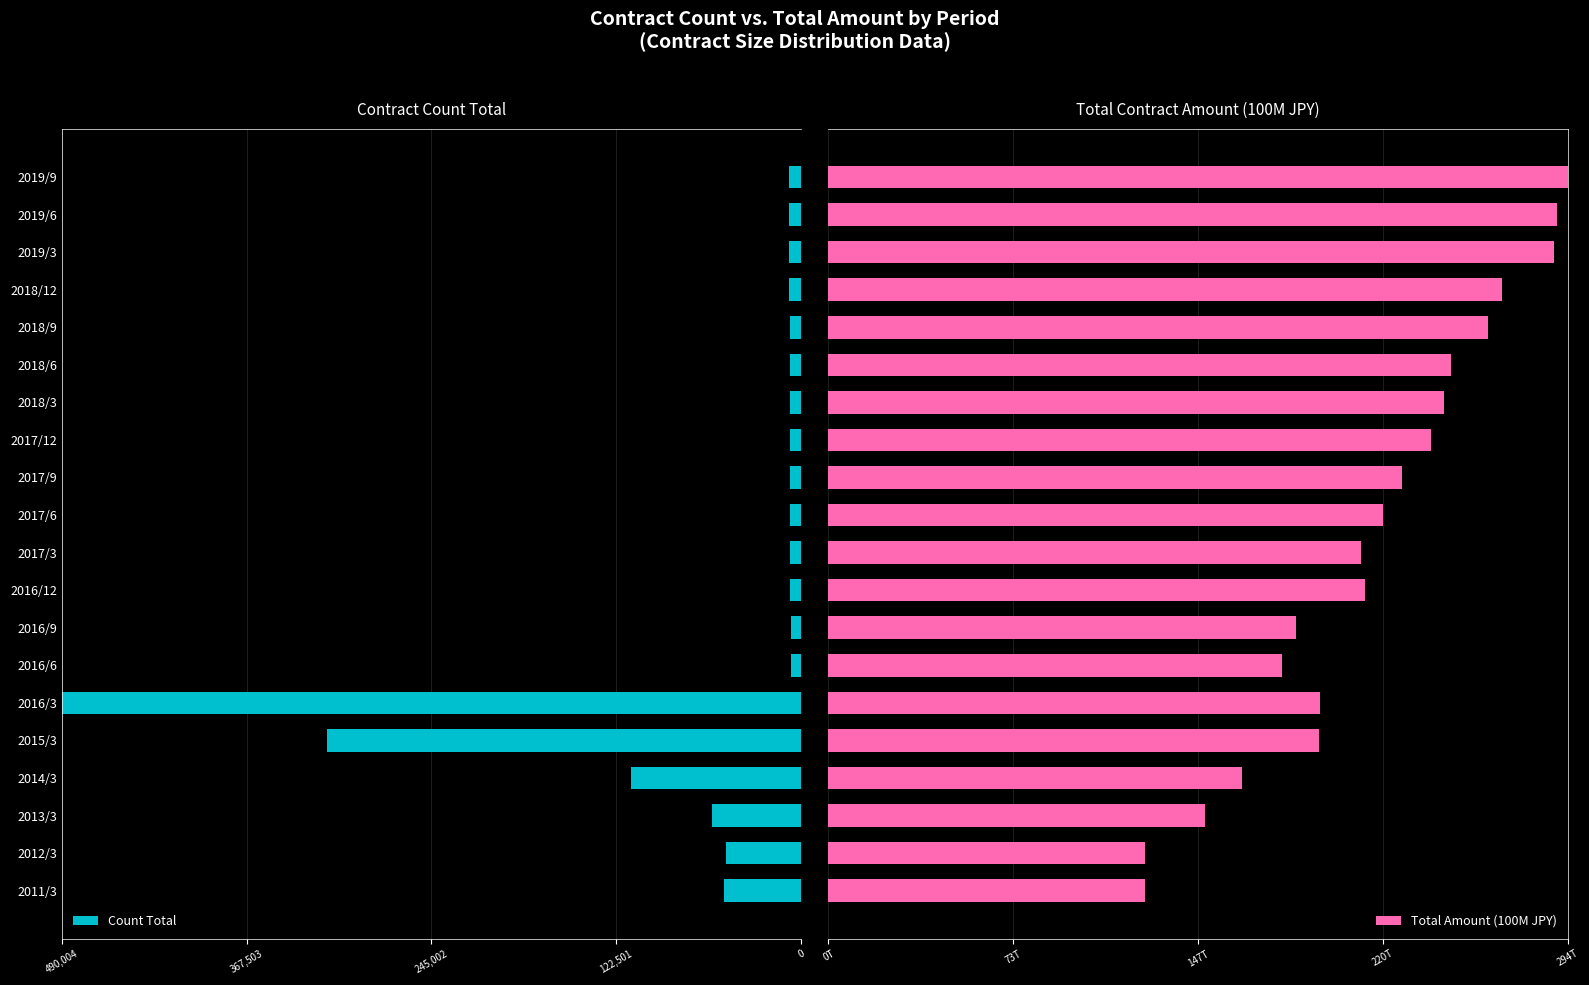

At 2017/6, list the series in order from smallest to largest.

Count Total, Total Amount (100M JPY)